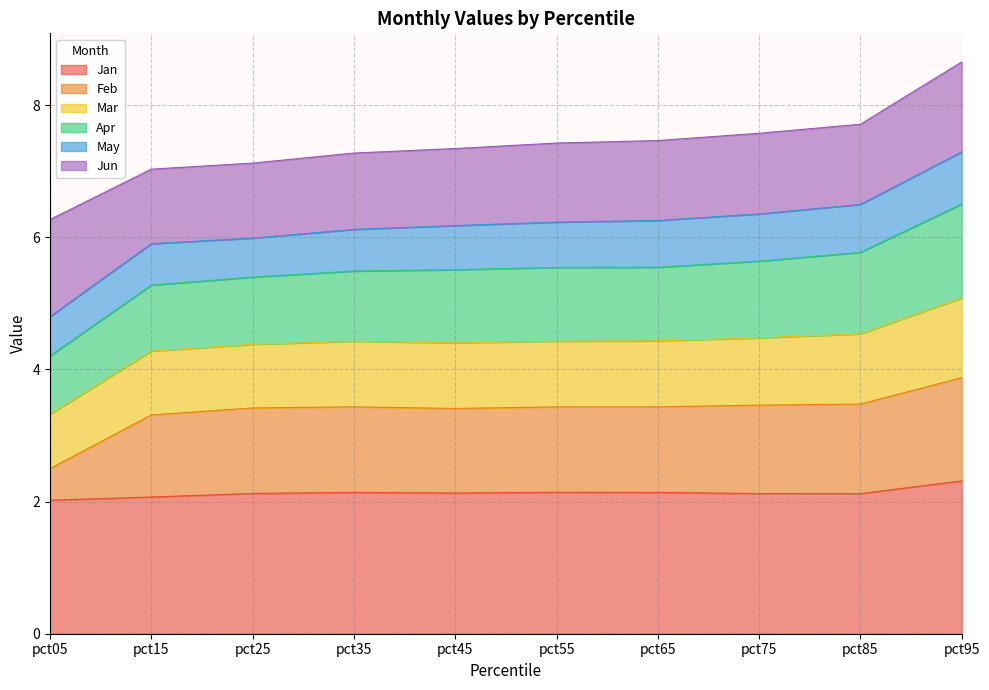

How many interior local peaks does the Feb series have?

1